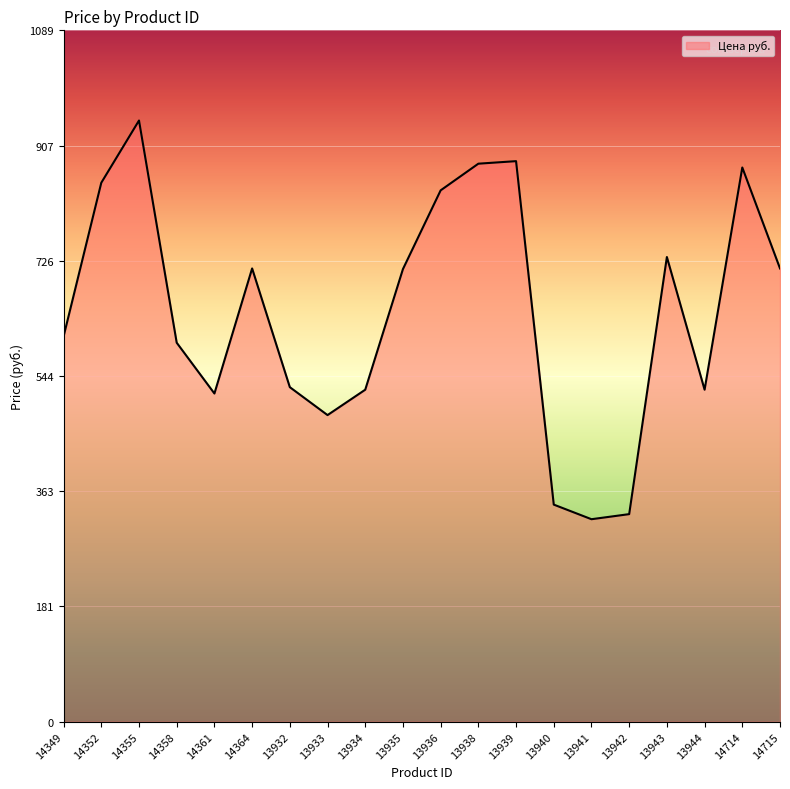

At which label does the data first exceed 713?

14352